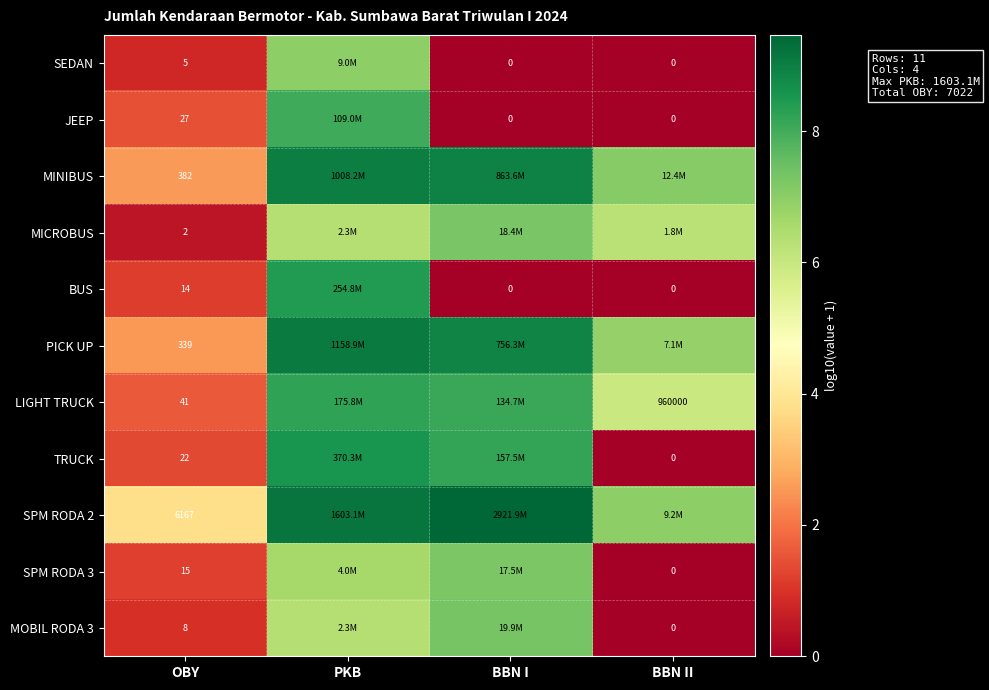

What is the highest value of the row_4 series?

8.4